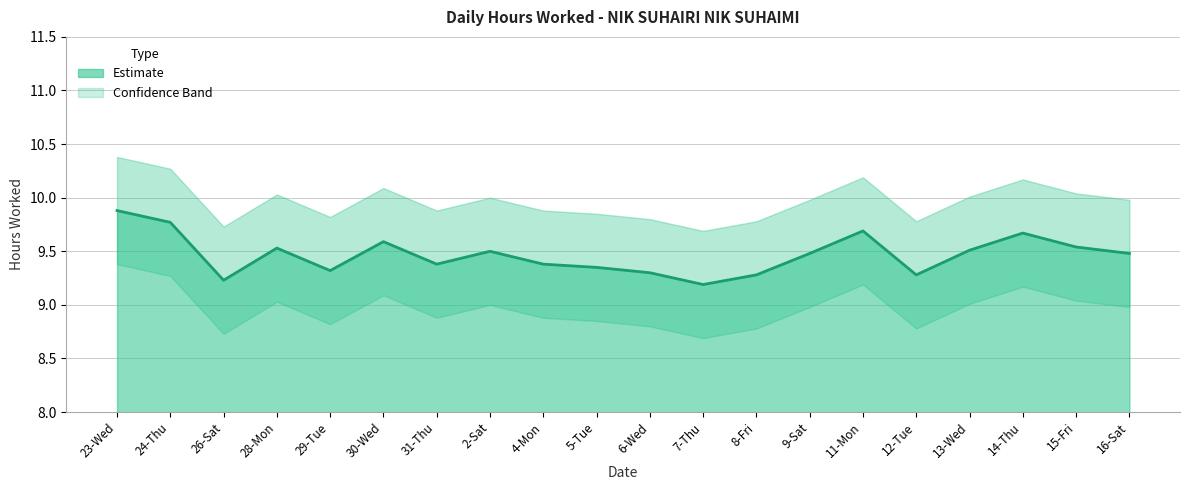

What is the difference between the maximum and minimum values?

0.7